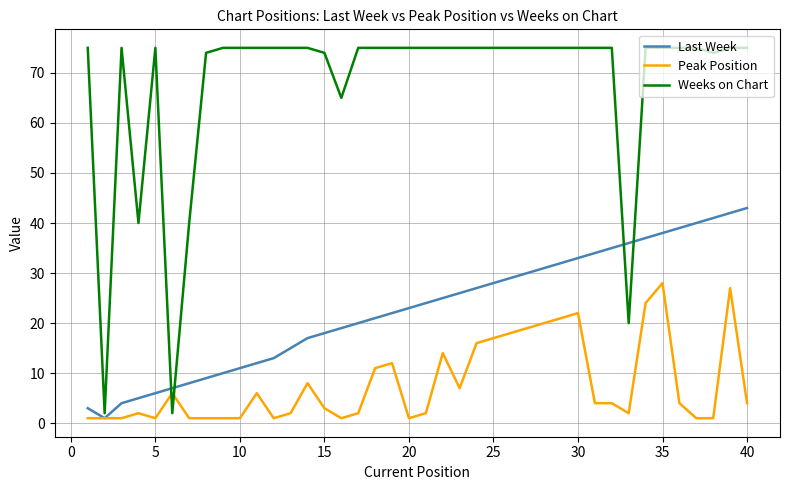

What is the sum of all Peak Position values?

318